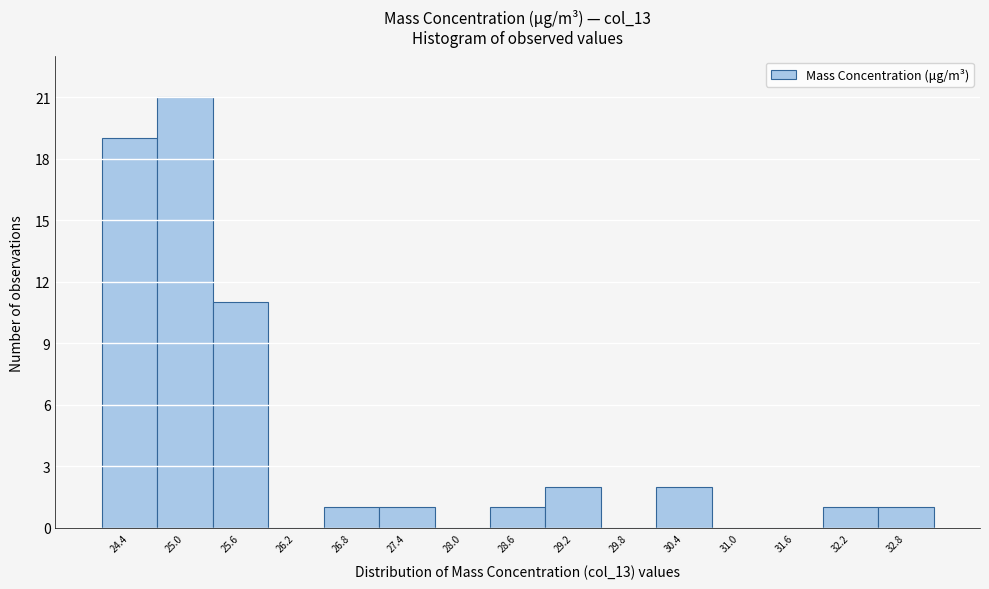

Reading left to right, transcribe this chart: for each bar, give the range it covers on the x-axis and its height. The values are not printed on the chart, so give them approximately, as read against the axis.

24.1 to 24.7: 19
24.7 to 25.3: 21
25.3 to 25.9: 11
25.9 to 26.5: 0
26.5 to 27.1: 1
27.1 to 27.7: 1
27.7 to 28.3: 0
28.3 to 28.9: 1
28.9 to 29.5: 2
29.5 to 30.1: 0
30.1 to 30.7: 2
30.7 to 31.3: 0
31.3 to 31.9: 0
31.9 to 32.5: 1
32.5 to 33.1: 1